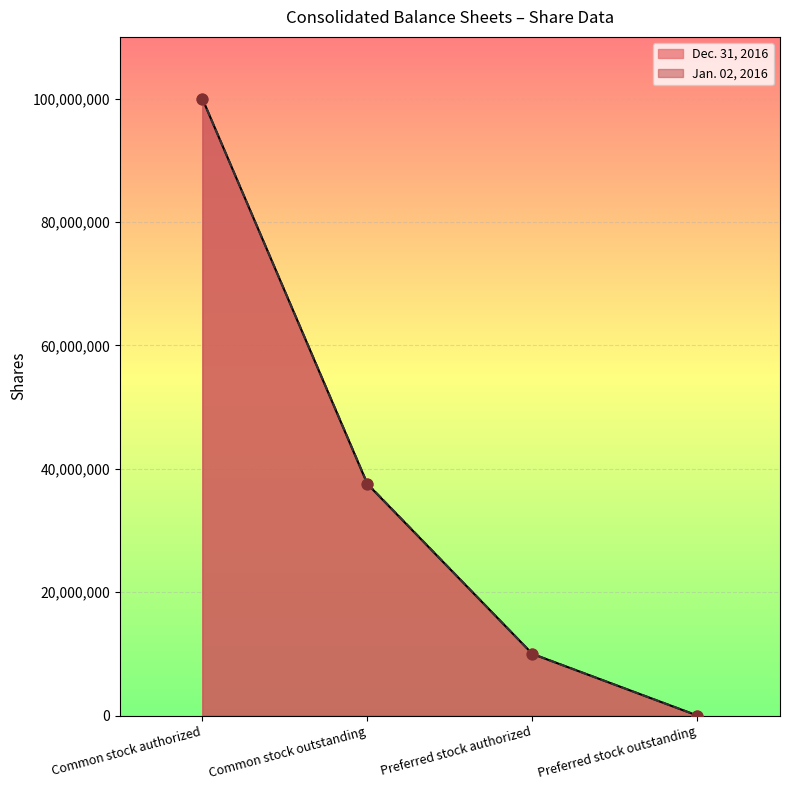

Which series reaches the minimum Y coordinate?

Dec. 31, 2016